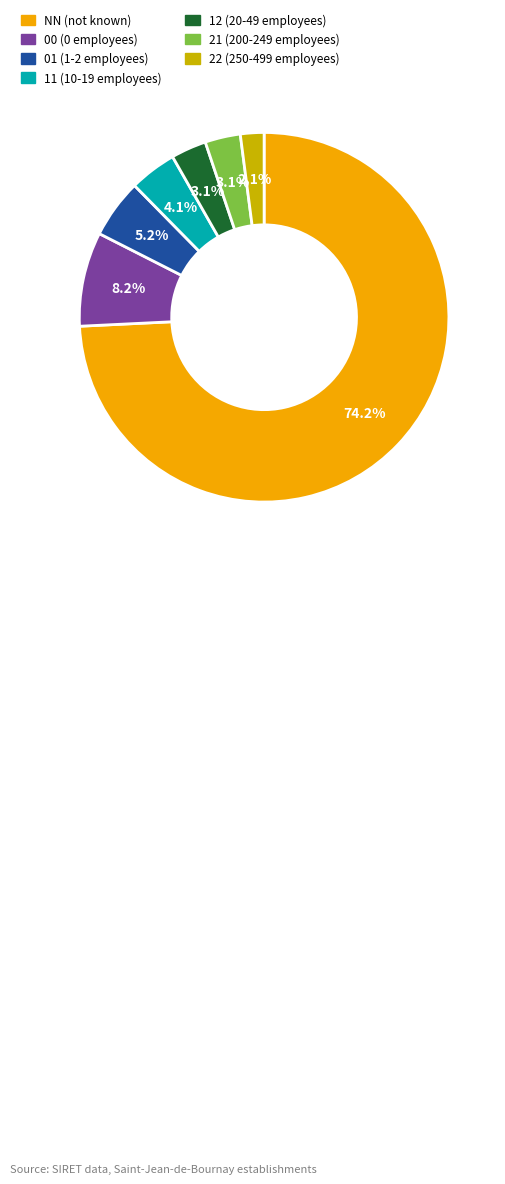

Is it true that 00 is 8% of the pie?

True